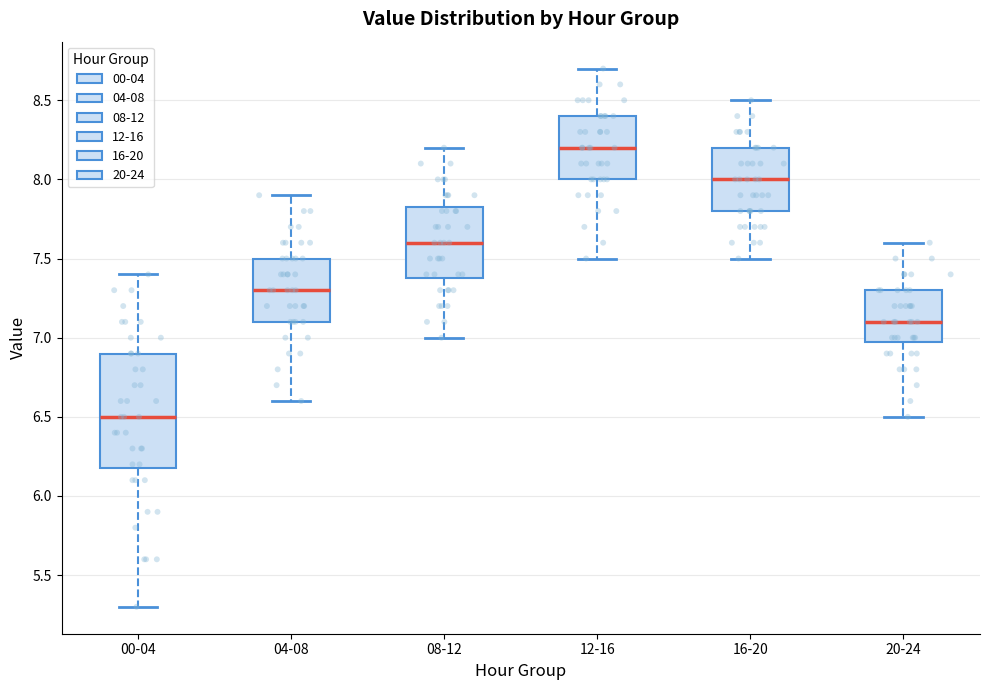

Reading left to right, read every box against the y-axis: the position of its median line, the range the box covers, and the ends of its whiskers. The values are not printed on the chart, so give them approximately, as read against the axis.

00-04: median 6.50, box 6.20 to 6.90, whiskers 5.30 to 7.40
04-08: median 7.30, box 7.10 to 7.50, whiskers 6.60 to 7.90
08-12: median 7.60, box 7.40 to 7.85, whiskers 7.00 to 8.20
12-16: median 8.20, box 8.00 to 8.40, whiskers 7.50 to 8.70
16-20: median 8.00, box 7.80 to 8.20, whiskers 7.50 to 8.50
20-24: median 7.10, box 7.00 to 7.30, whiskers 6.50 to 7.60